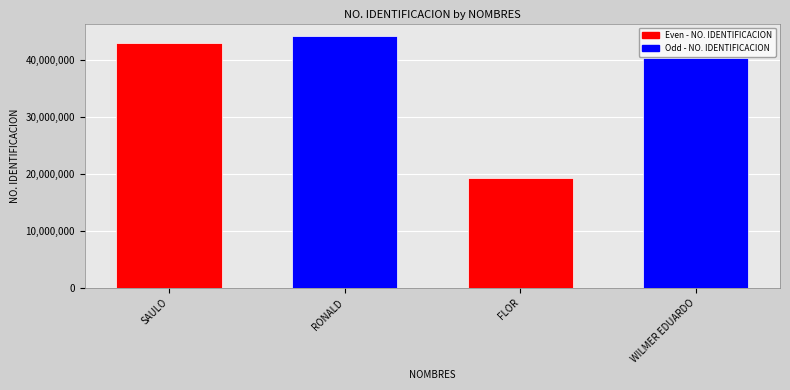

Rank the categories by value from lowest to highest.

FLOR, WILMER EDUARDO, SAULO, RONALD